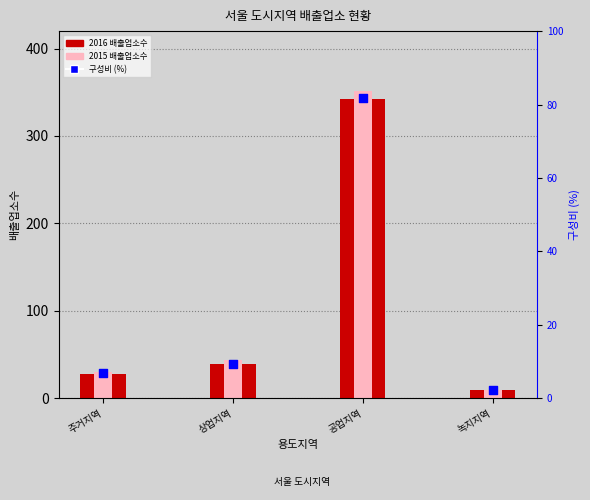

Which series reaches the maximum Y coordinate?

2015 배출업소수